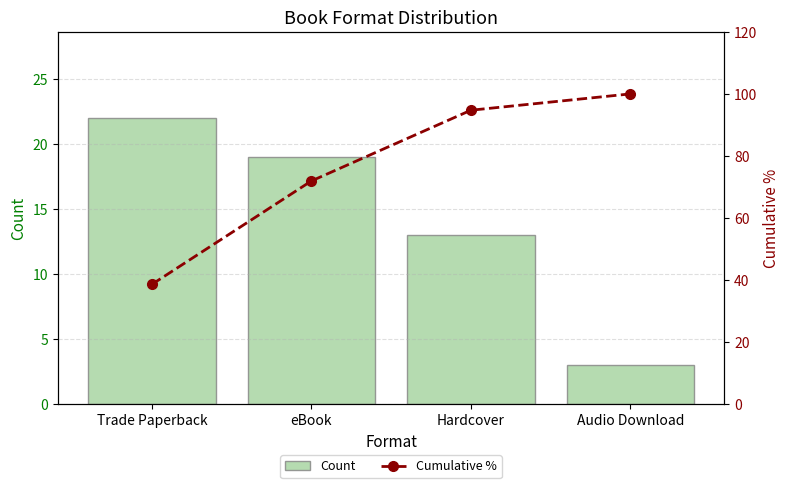

List the labels in order of Count value, largest first.

Trade Paperback, eBook, Hardcover, Audio Download